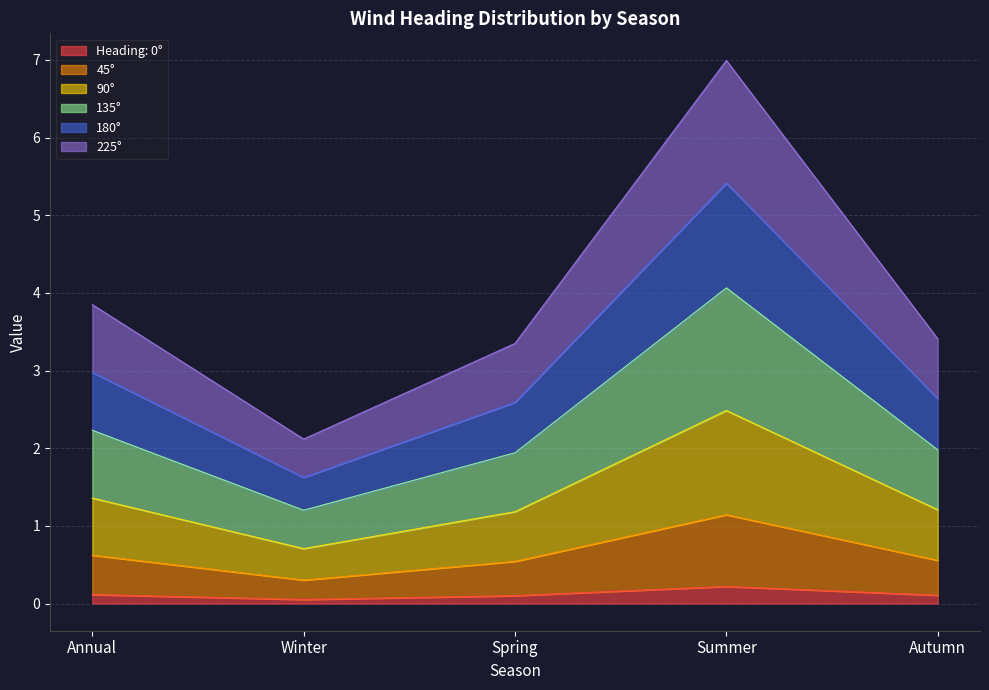

Where does the 135° series first go above 2?

Annual